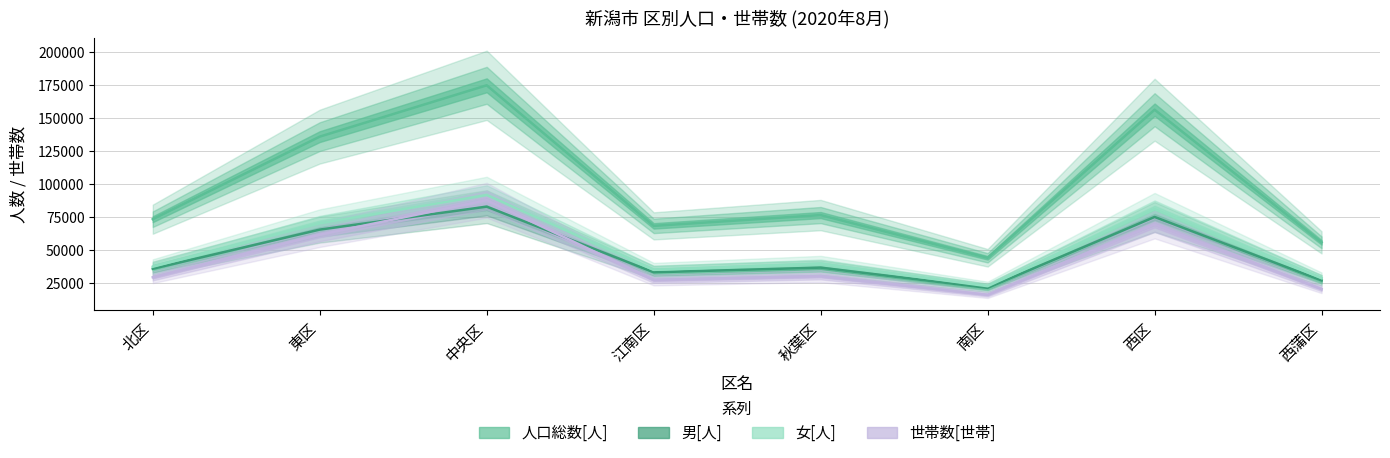

What are all the series names shown in the legend?

人口総数[人], 男[人], 女[人], 世帯数[世帯]